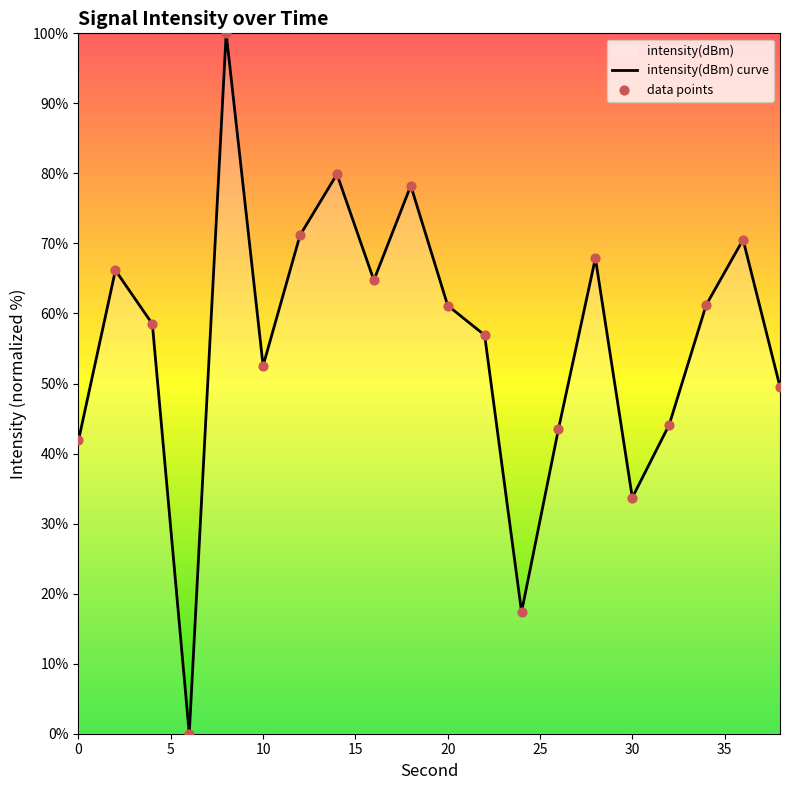

Approximately how many times larger is the value at 26 compared to 2?

0.7